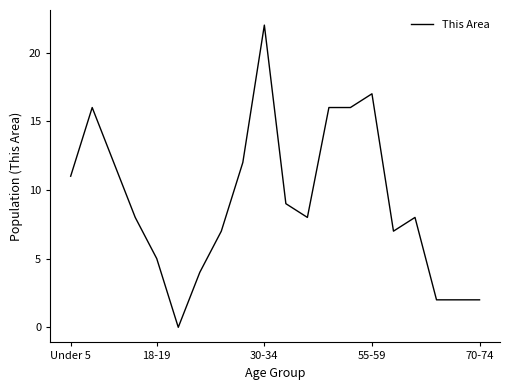

What is the difference between the maximum and minimum values?

22